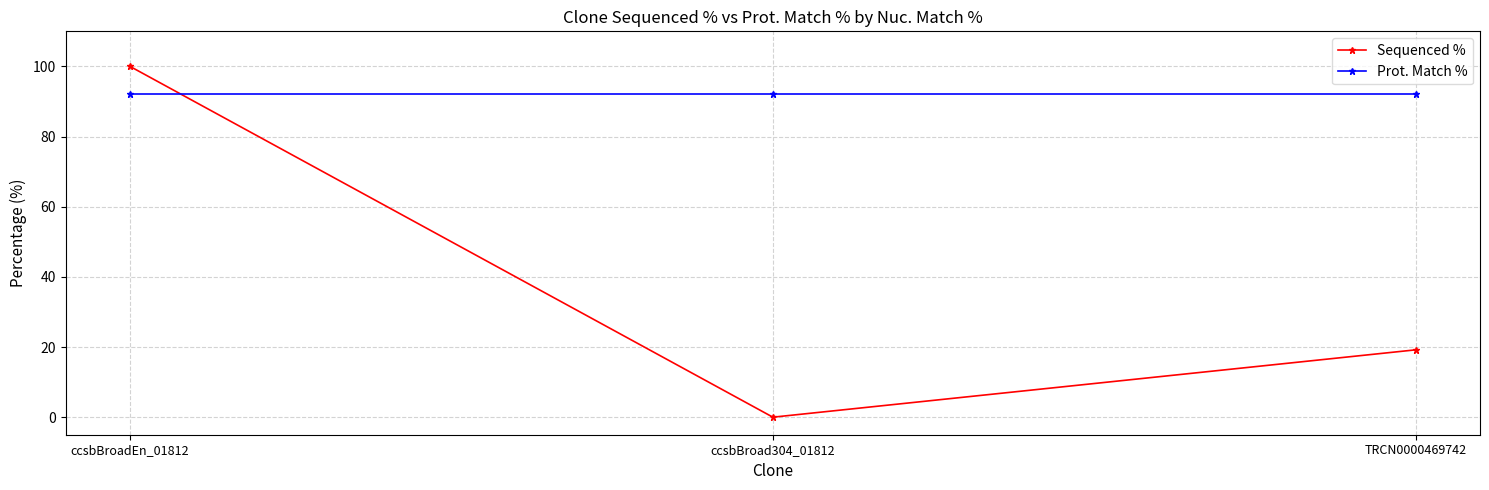

What is the label of the 2nd point from the left?

ccsbBroad304_01812